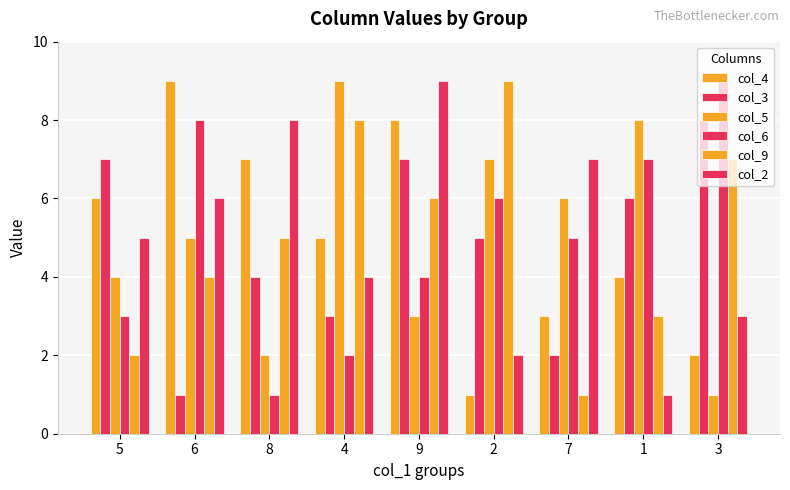

Which series has the widest spread of values?

col_4